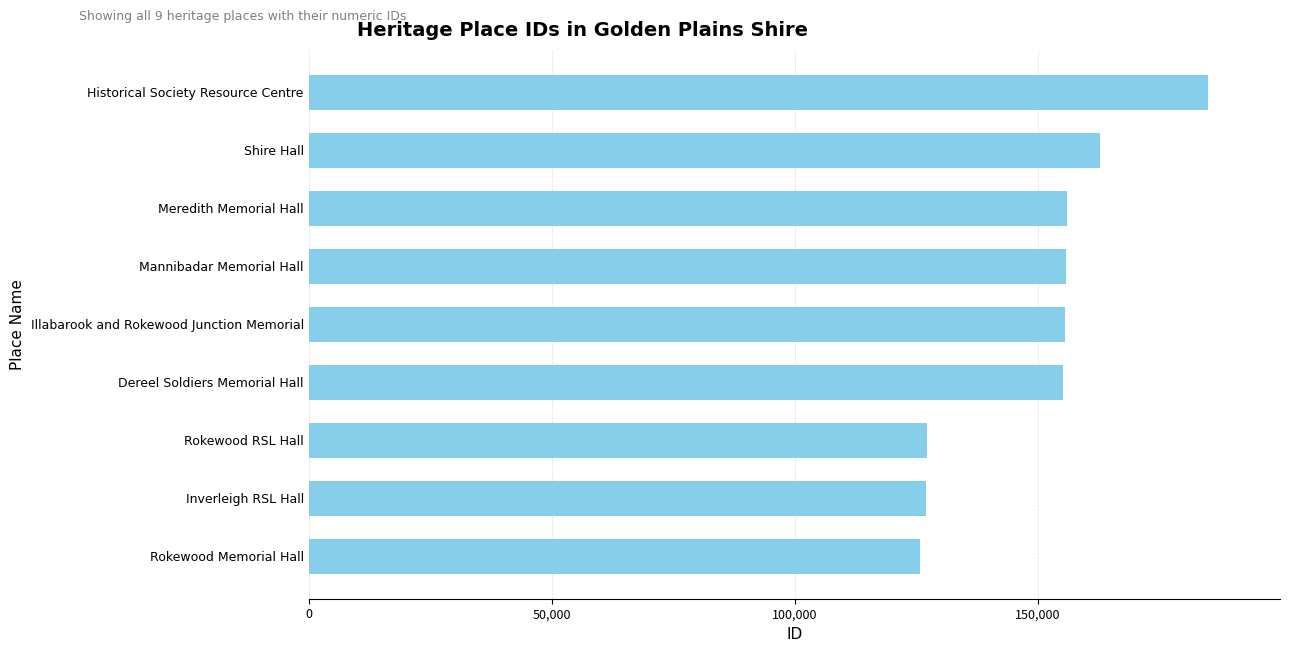

The chart shows a value of 254819 at Historical Society Resource Centre. True or false?

False